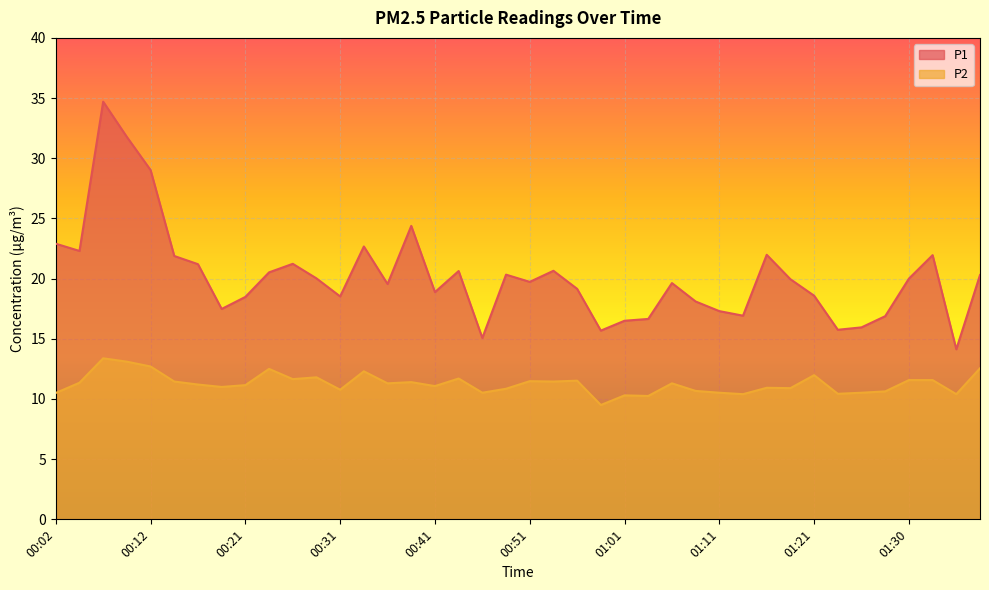

What is the sum of all P2 values?

450.6